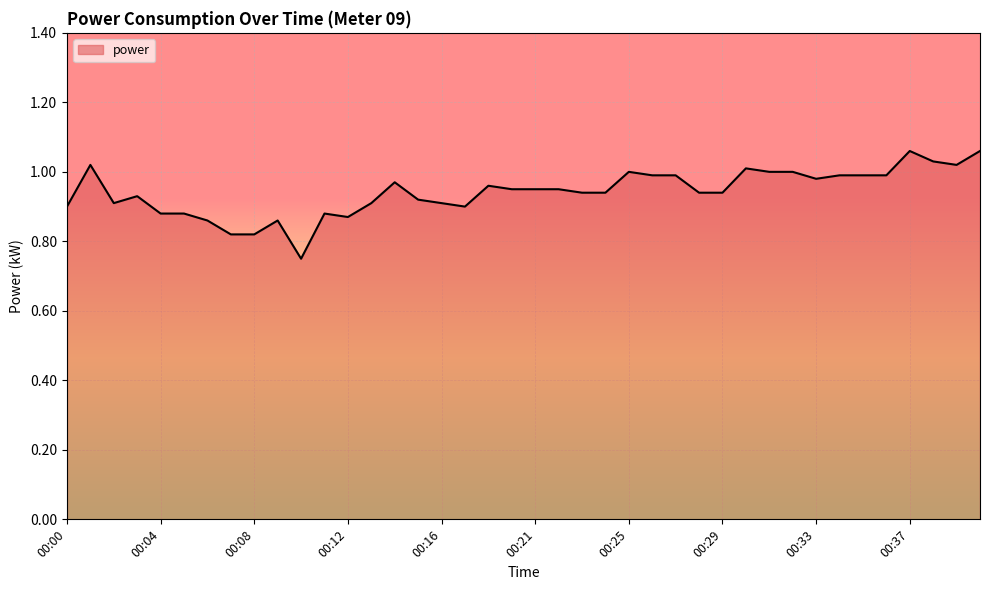

At which category does the data reach its first local valley?

00:02